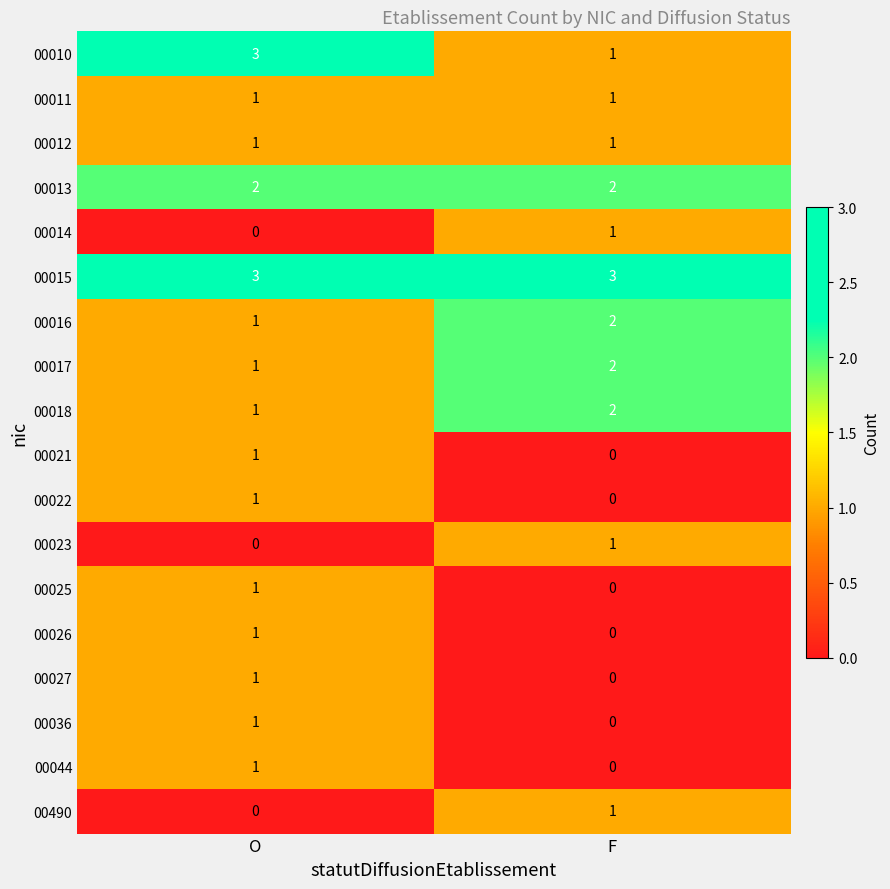

Which category has the highest value in the 00016 series?

F